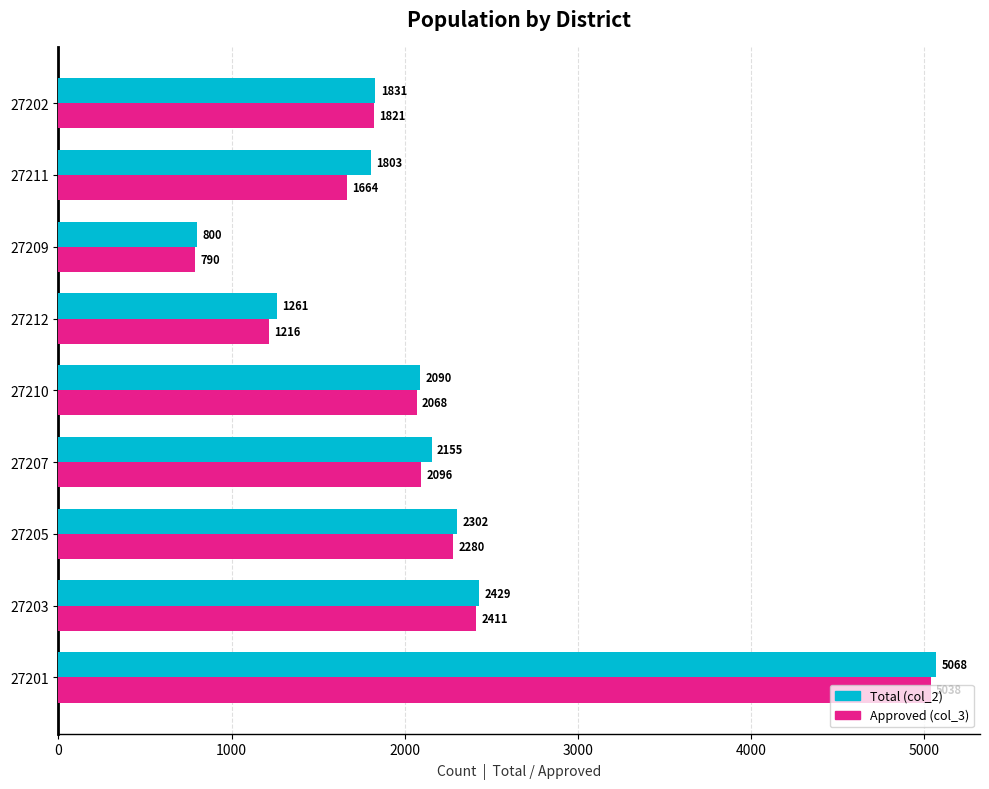

At which label is Total (col_2) closest to 2934?

27203